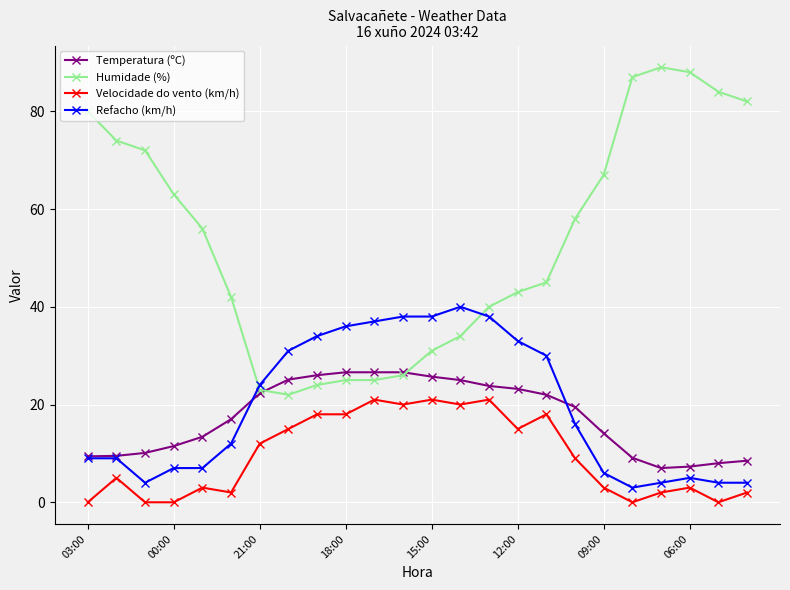

Does the chart display data point markers on the line(s)?

Yes